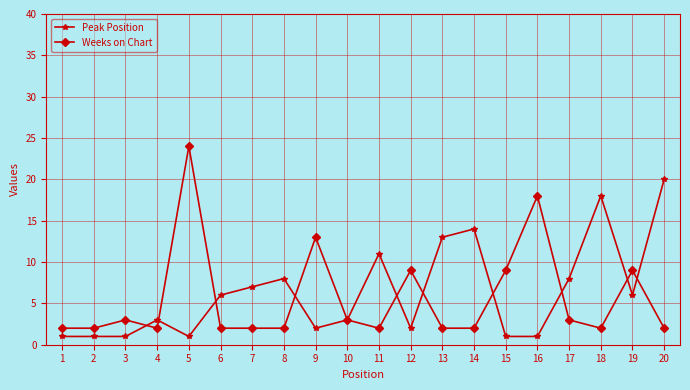

At 12, list the series in order from largest to smallest.

Weeks on Chart, Peak Position